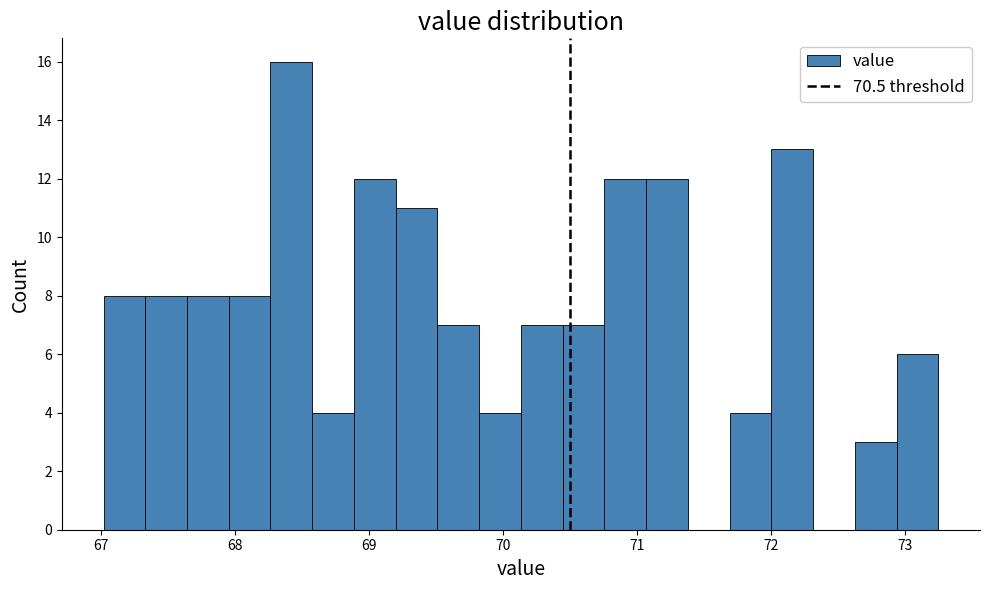

Around what value on the x-axis is the tallest bar? Give the approximate position of its centre, as read against the axis.

68.4